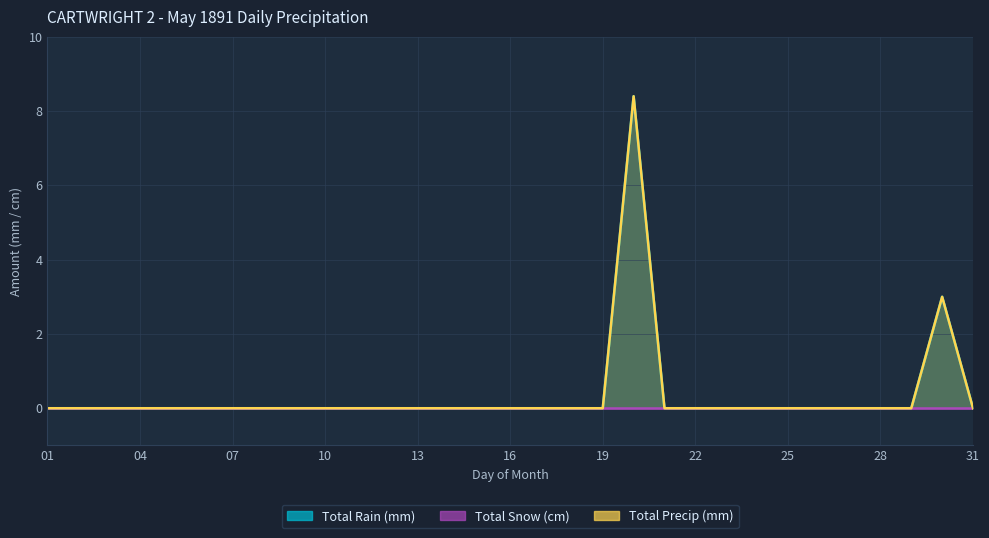

True or false: Total Precip (mm) and Total Rain (mm) intersect in this chart.

False